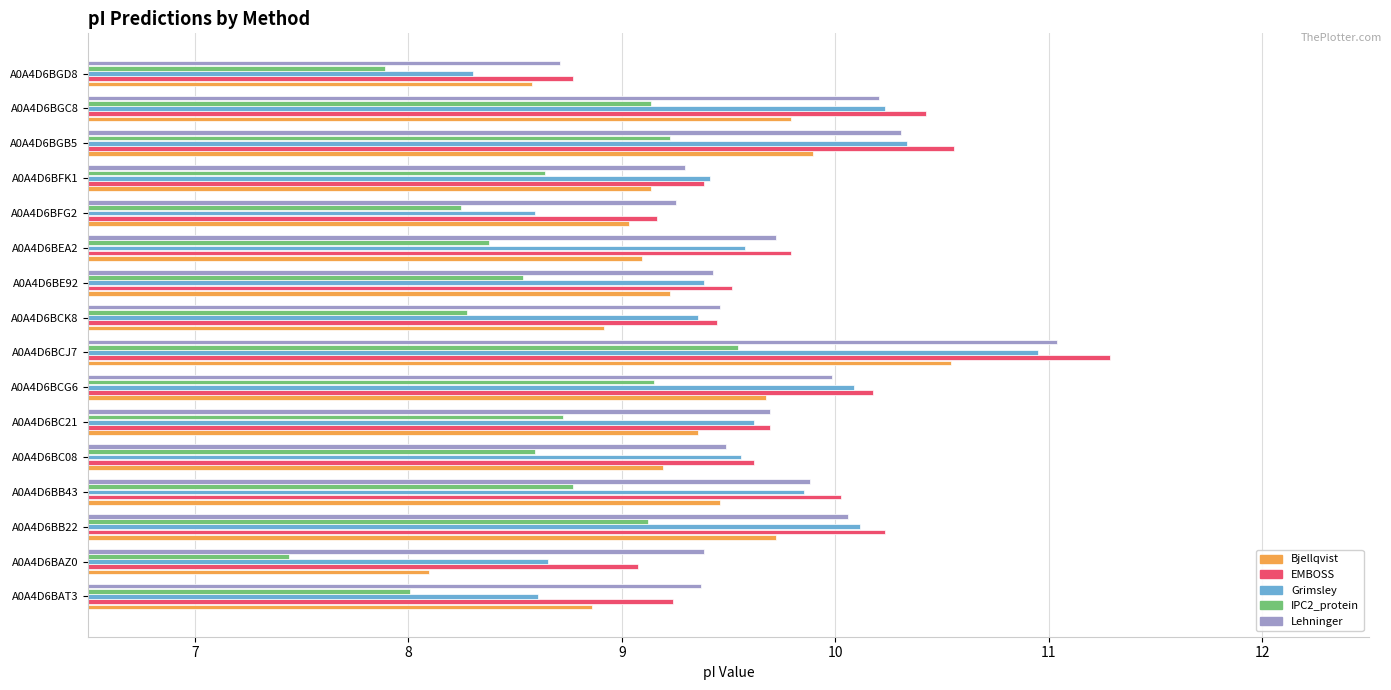

True or false: IPC2_protein has a value of 8.5 at A0A4D6BE92.

True